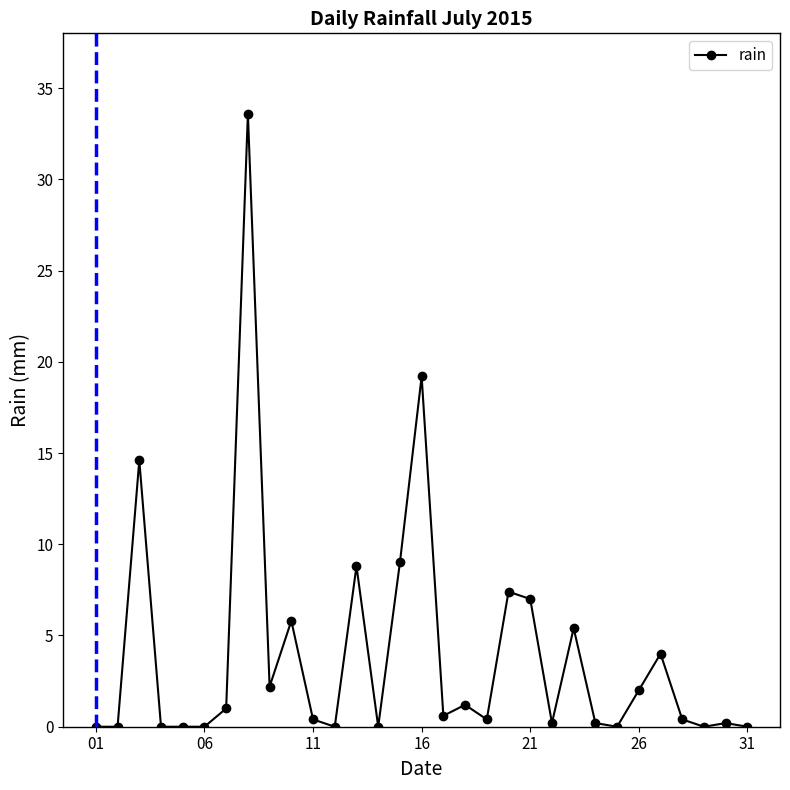

True or false: there are more than 2 points higher than both neighbors.

True